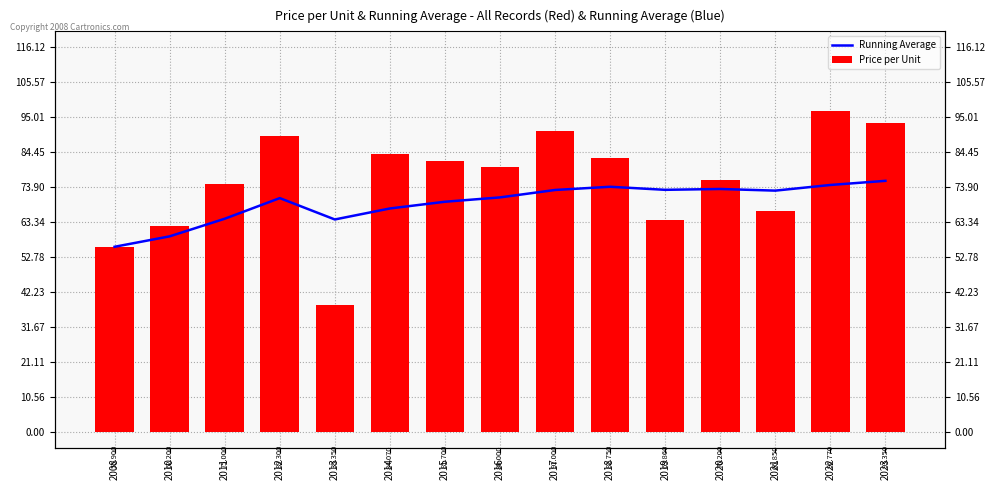

What is the maximum value for Price per Unit?

96.8